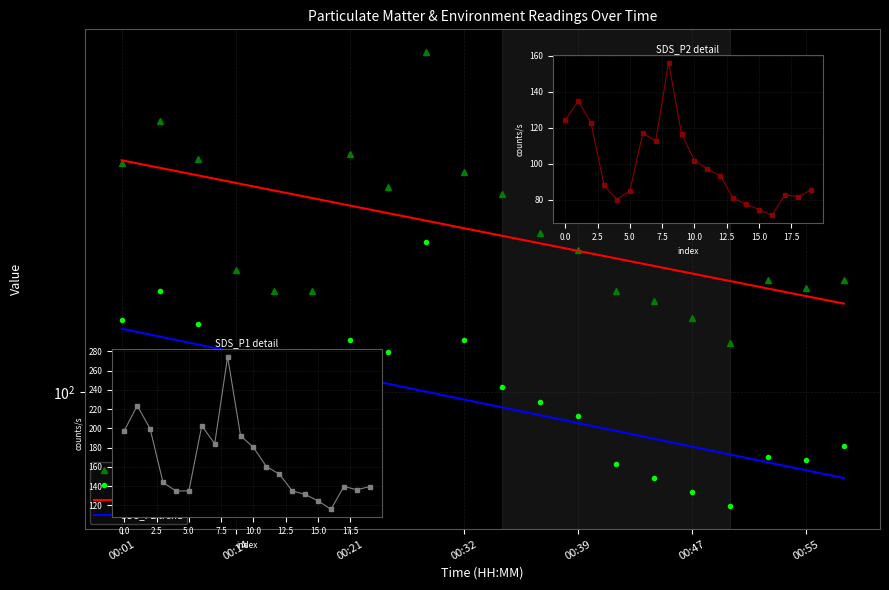

Where is SDS_P2 trend nearest to the value 99?

00:32